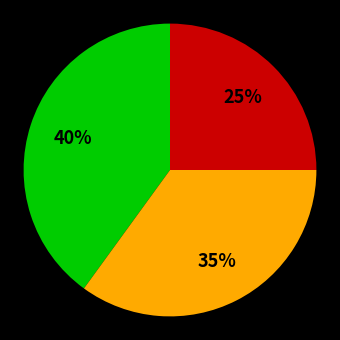

To the nearest percent, what is the average slice percentage?

33%